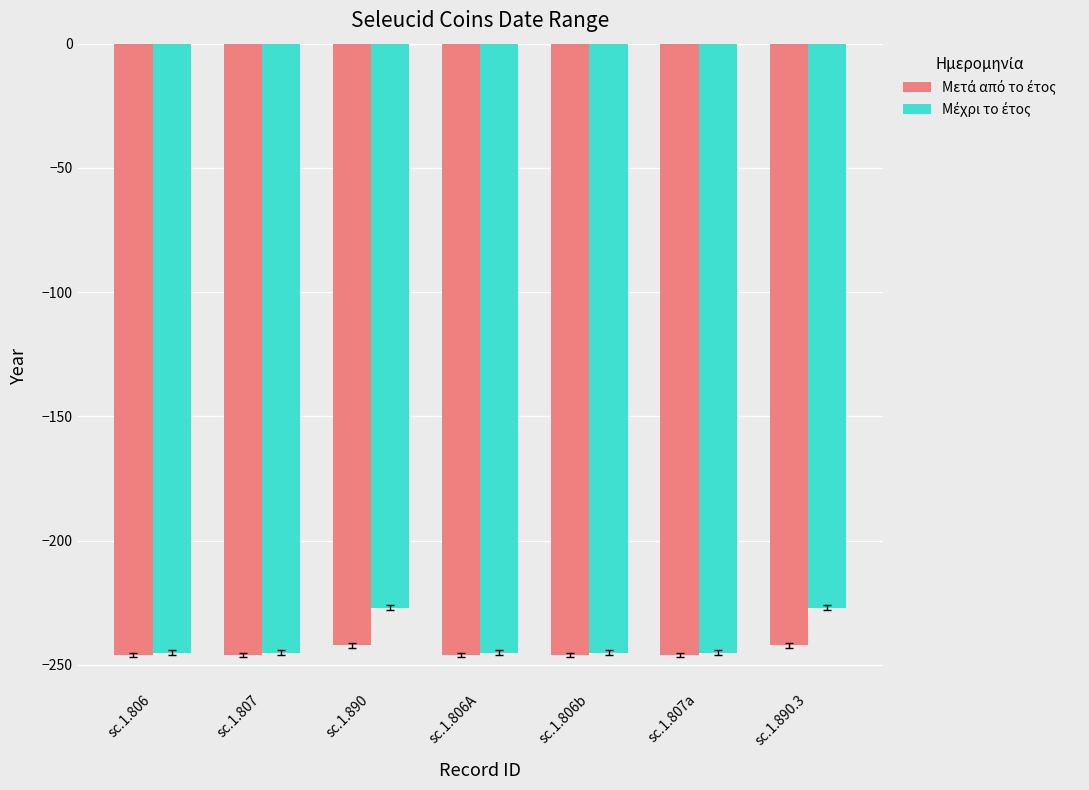

What is the total value across all series at sc.1.807a?

-491